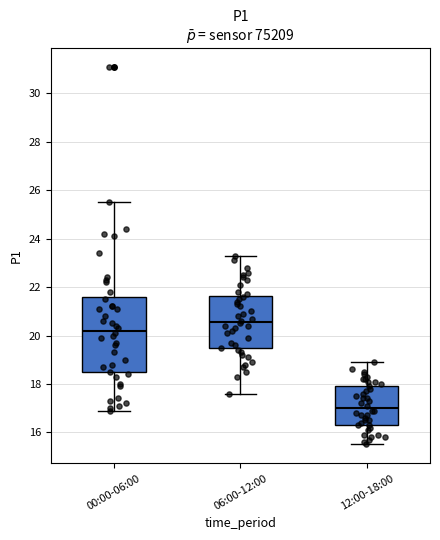

Comparing the boxes themselves (not the whiskers), which one is the tallest?

00:00-06:00